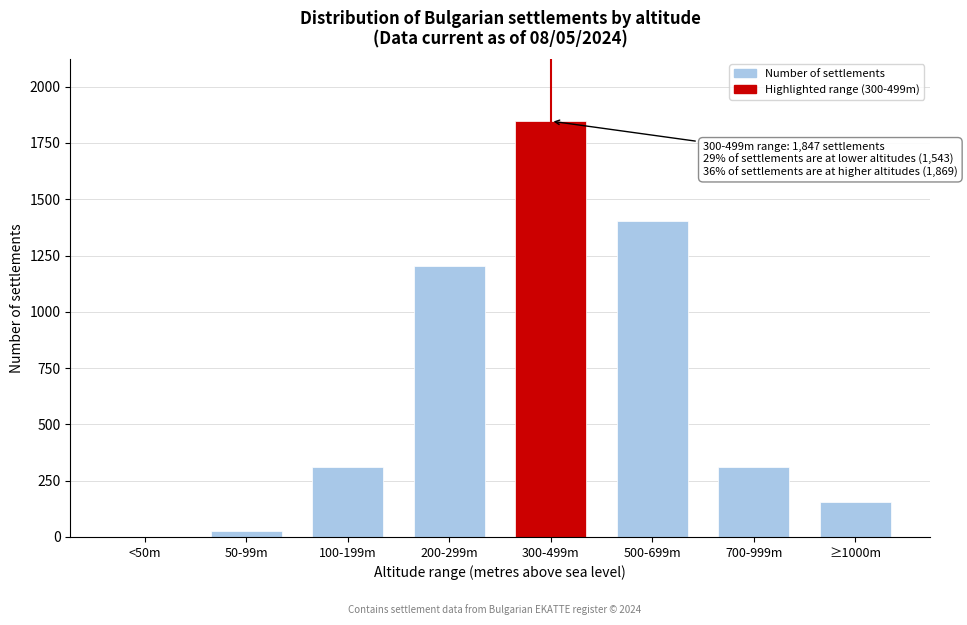

Reading left to right, what are all the values shown in this chart?

<50m=0	50-99m=26	100-199m=312	200-299m=1205	300-499m=1847	500-699m=1402	700-999m=312	≥1000m=155